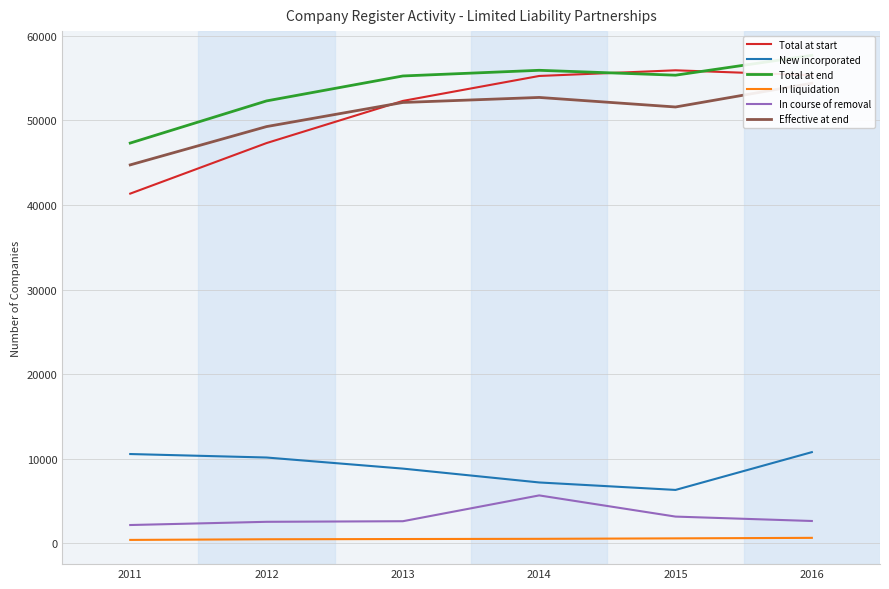

True or false: New incorporated and Effective at end cross at least once.

False